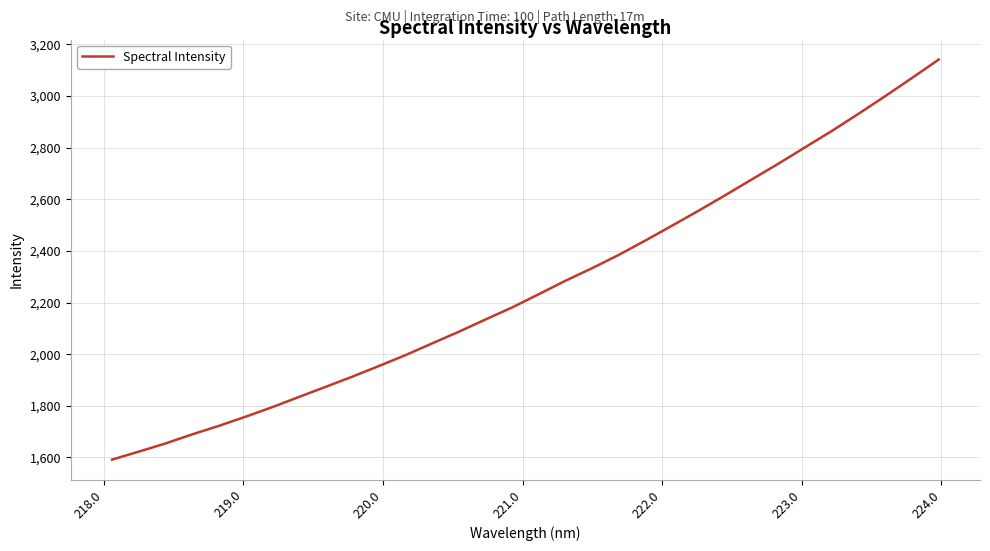

How many distinct data groups are displayed?

1